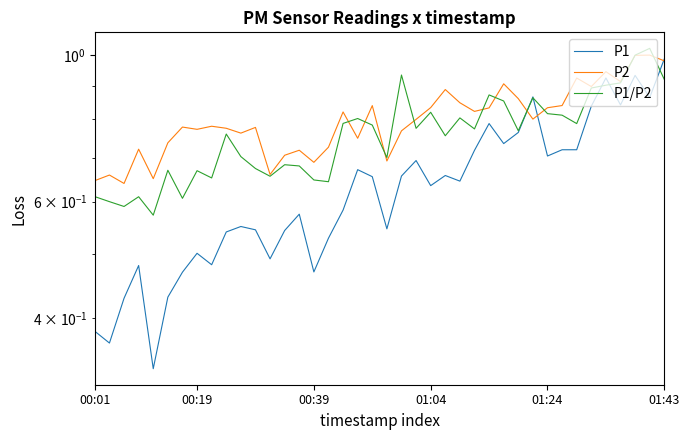

What is the lowest value of the P1/P2 series?

0.6